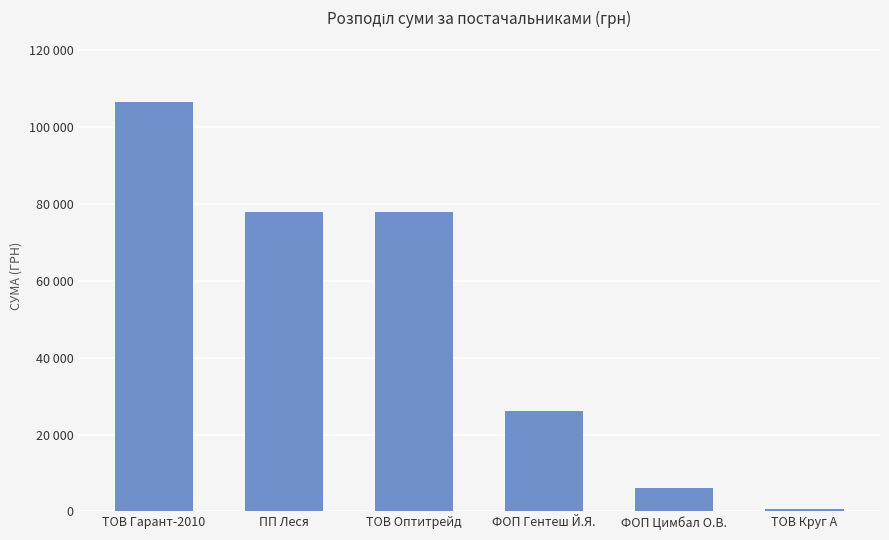

Reading left to right, what are all the values shown in this chart?

ТОВ Гарант-2010=106586.3	ПП Леся=77966.5	ТОВ Оптитрейд=77813.3	ФОП Гентеш Й.Я.=26053.1	ФОП Цимбал О.В.=5985.0	ТОВ Круг А=668.1